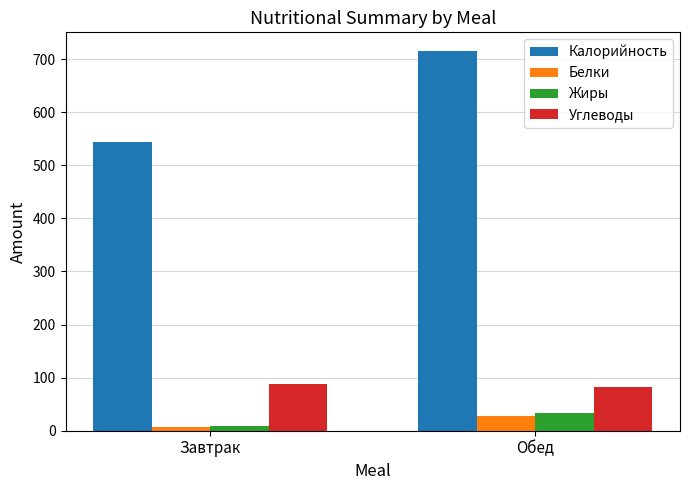

What is the total value across all series at Завтрак?

649.5